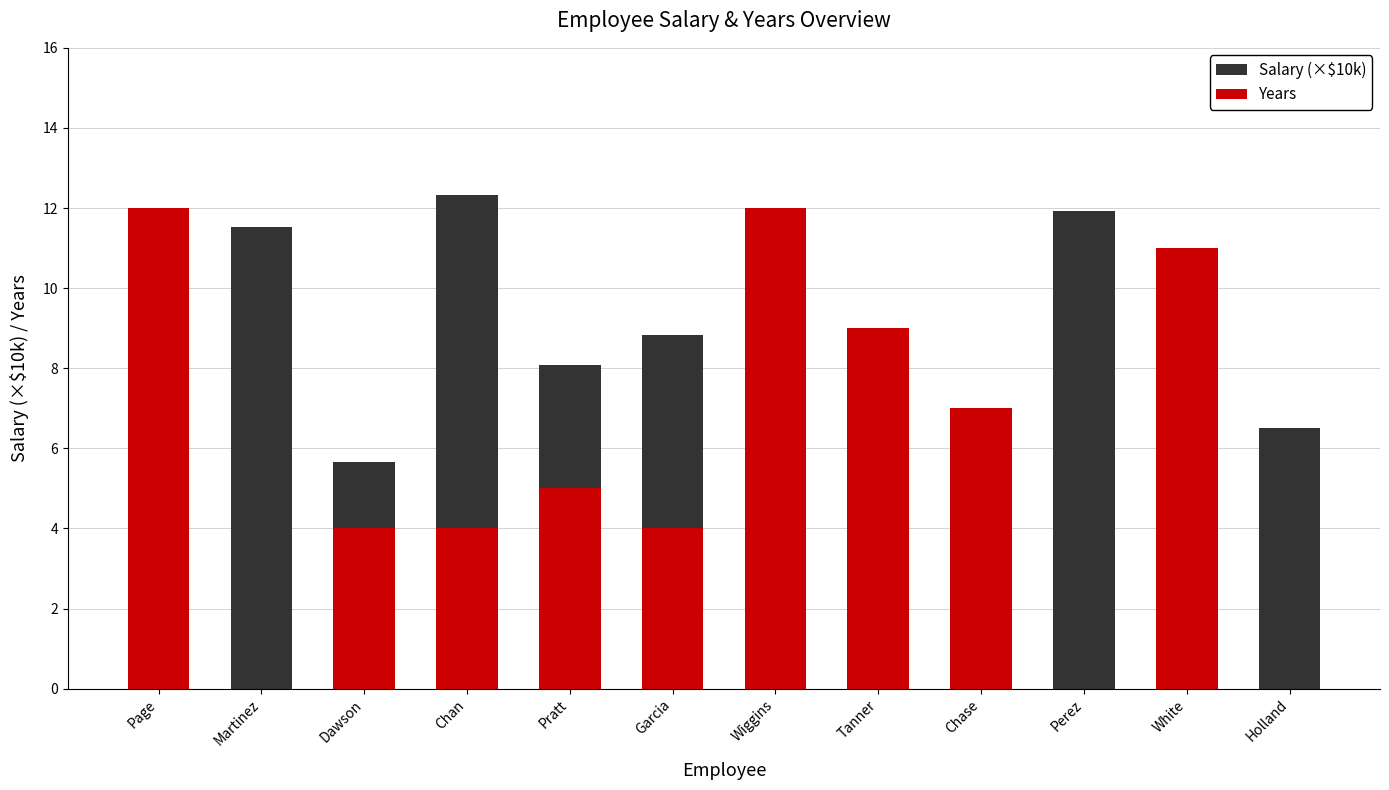

Which series has the largest total across all categories?

Salary (×$10k)